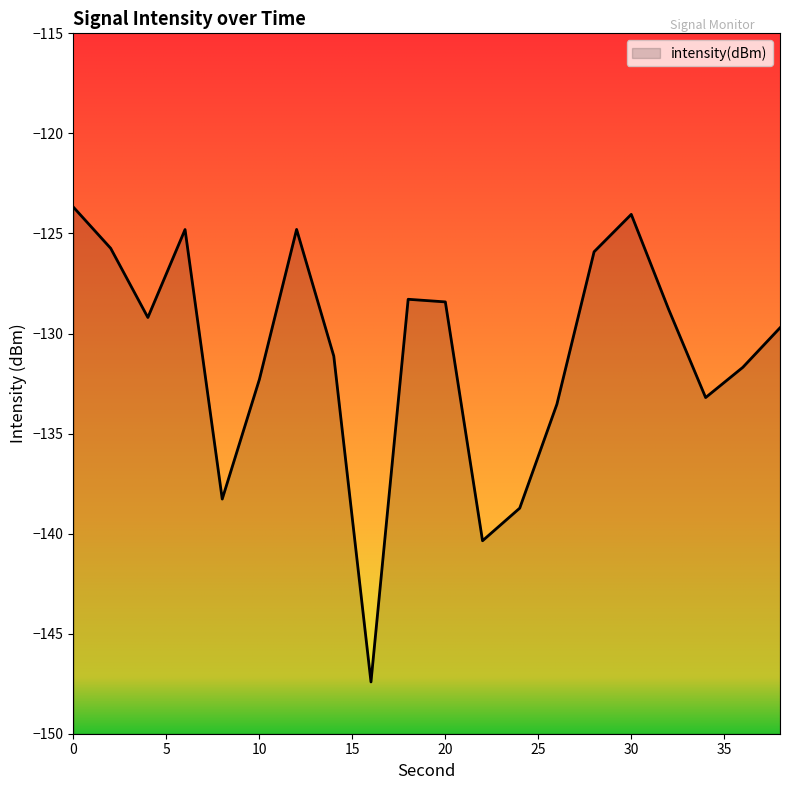

Rank the categories by value from highest to lowest.

0, 30, 12, 6, 2, 28, 18, 20, 32, 4, 38, 14, 36, 10, 34, 26, 8, 24, 22, 16